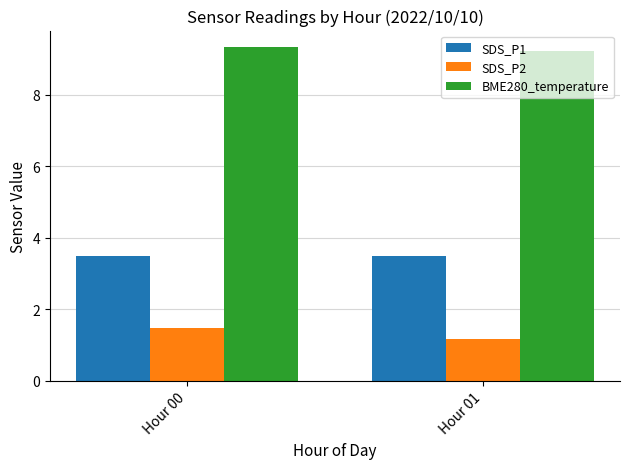

At Hour 01, list the series in order from largest to smallest.

BME280_temperature, SDS_P1, SDS_P2